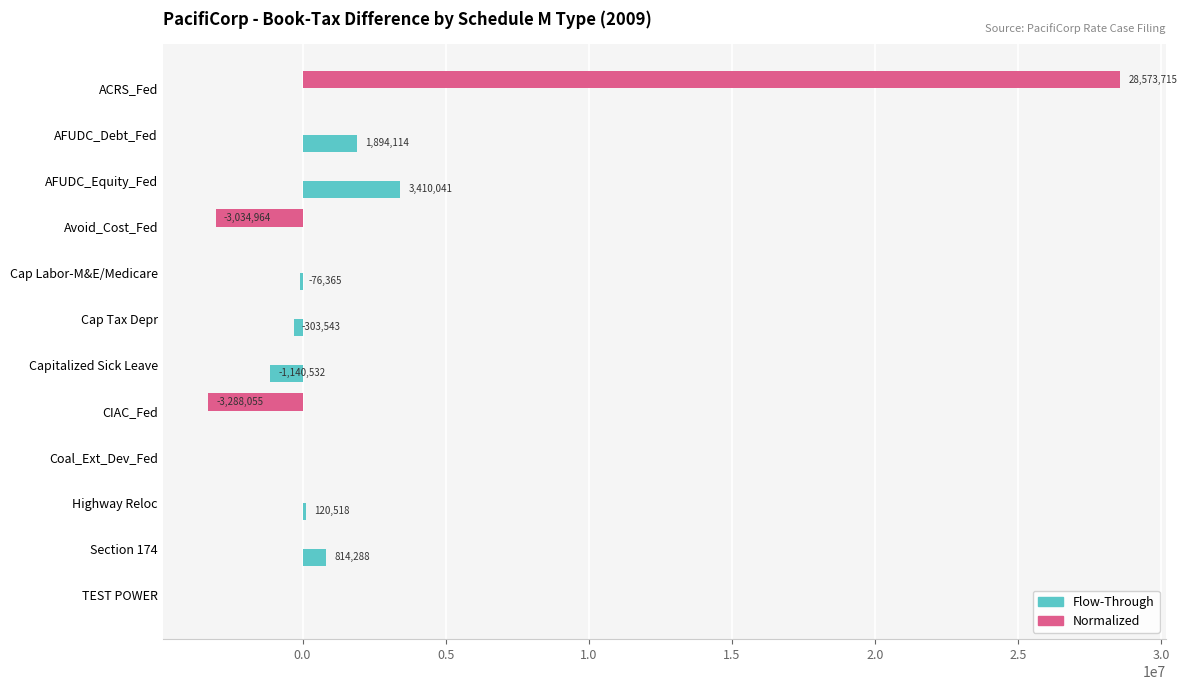

At which category is the sum across all series the highest?

ACRS_Fed